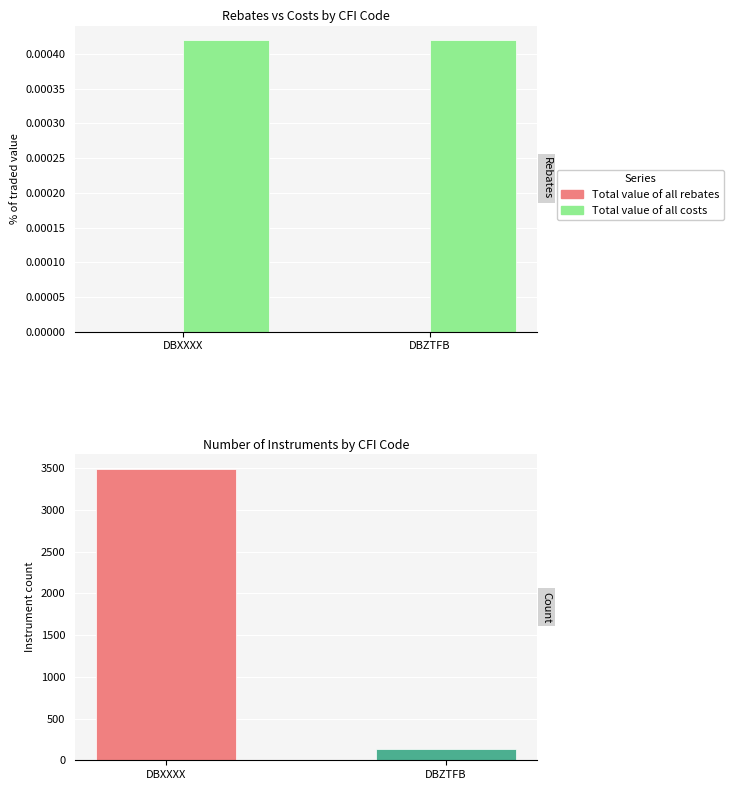

At which category does the chart reach its peak across all series?

DBXXXX